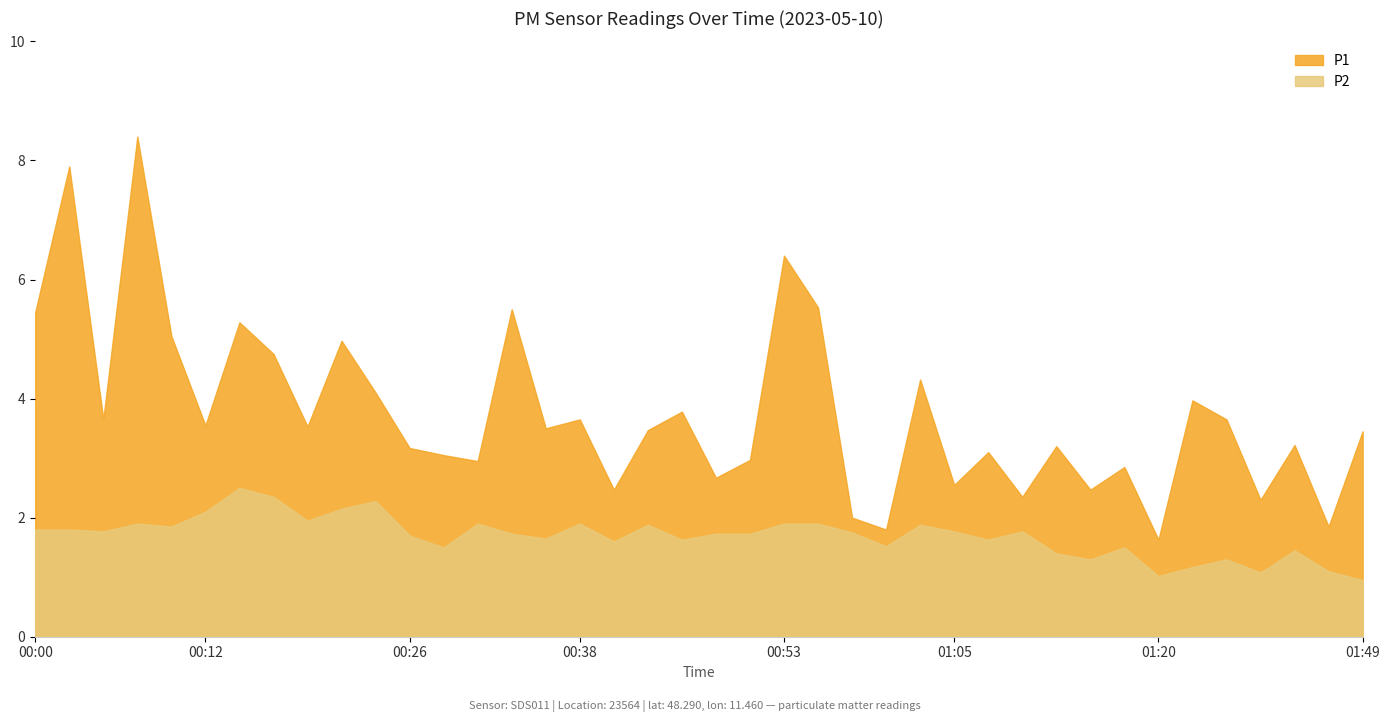

What is the label of the 37th point from the right?

00:07